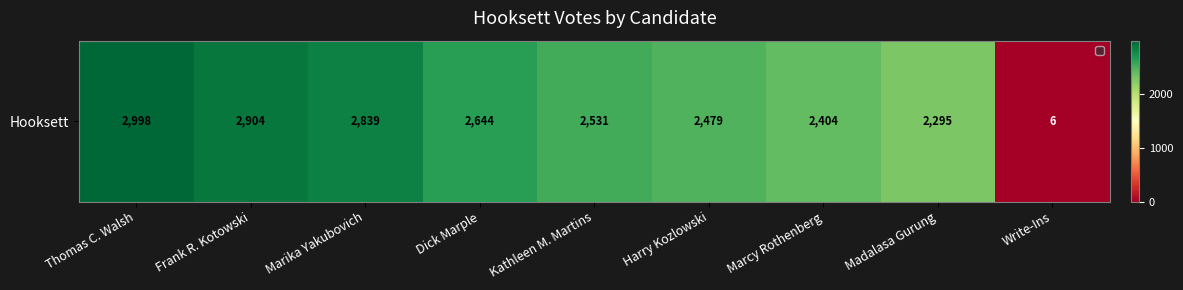

What is the change in value from Dick Marple to Harry Kozlowski?

-165